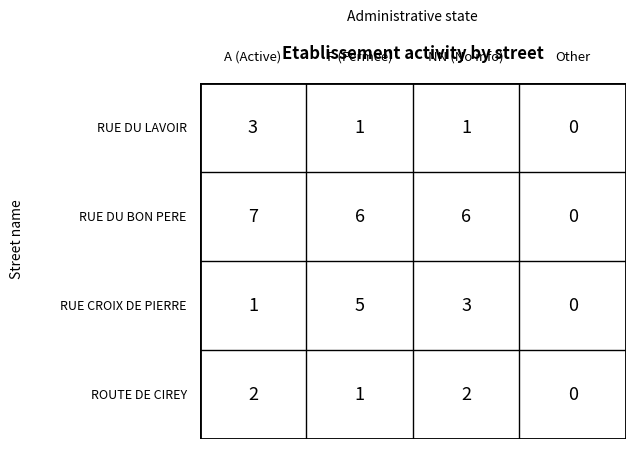

Reading right to left, extract all data points from this chart.

RUE DU LAVOIR: 0	1	1	3
RUE DU BON PERE: 0	6	6	7
RUE CROIX DE PIERRE: 0	3	5	1
ROUTE DE CIREY: 0	2	1	2